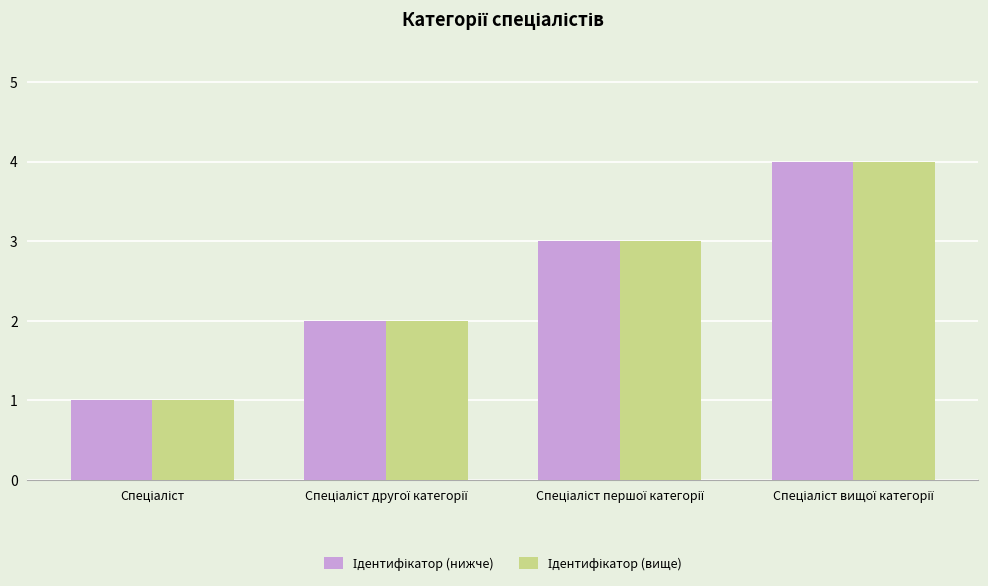

What is the greatest value displayed?

4